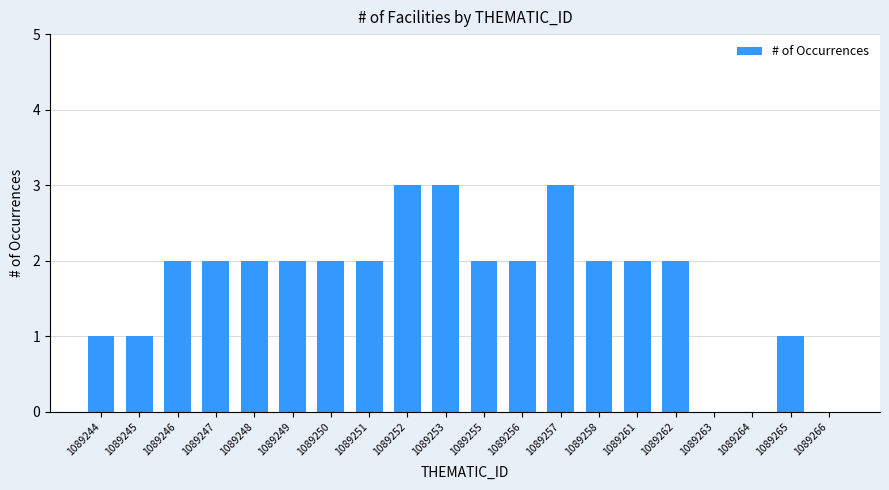

How many values are between 1 and 2?

14